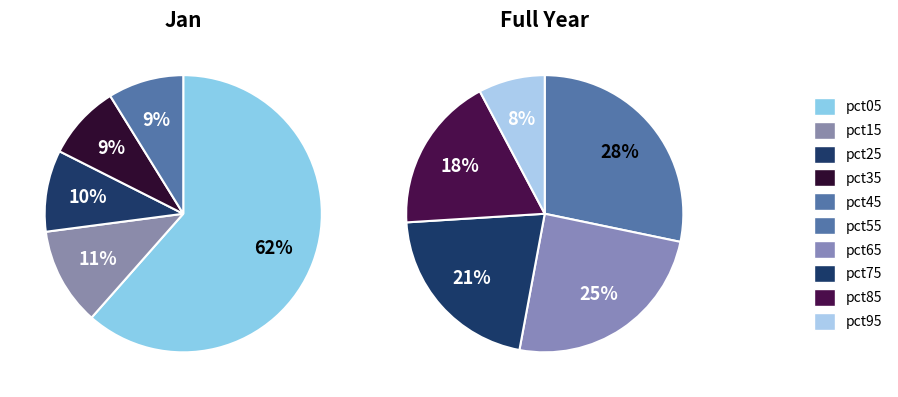

How many slices are in this pie chart?

10